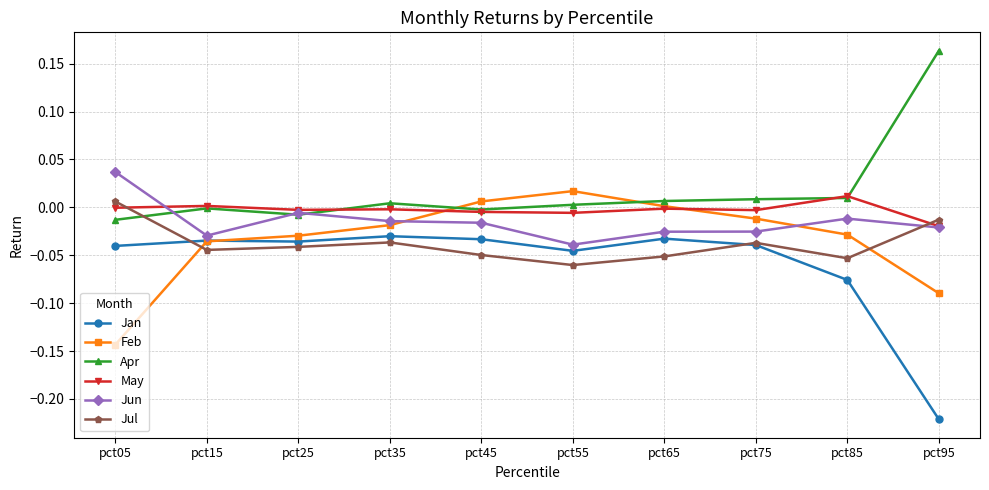

At which category does Jun reach its first local valley?

pct15